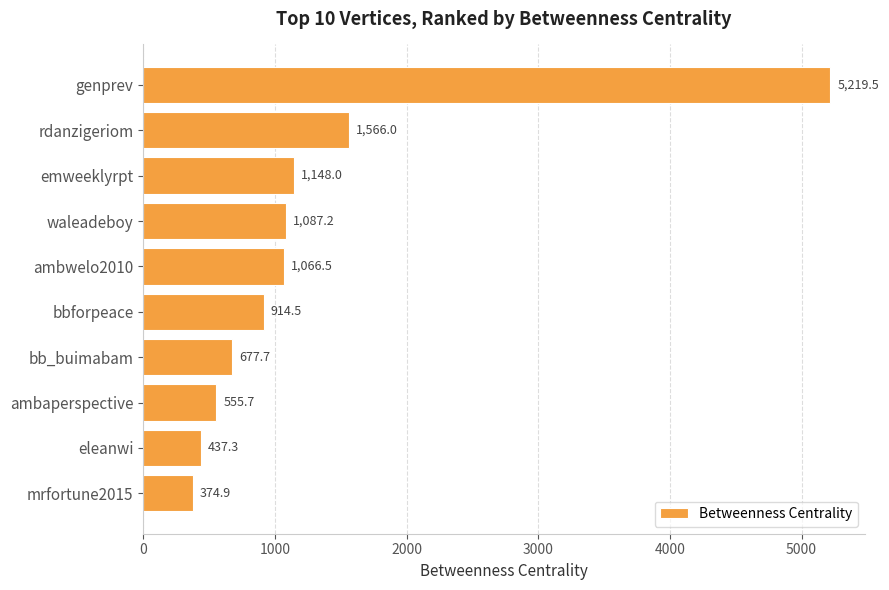

At which label is the value closest to 2797?

rdanzigeriom